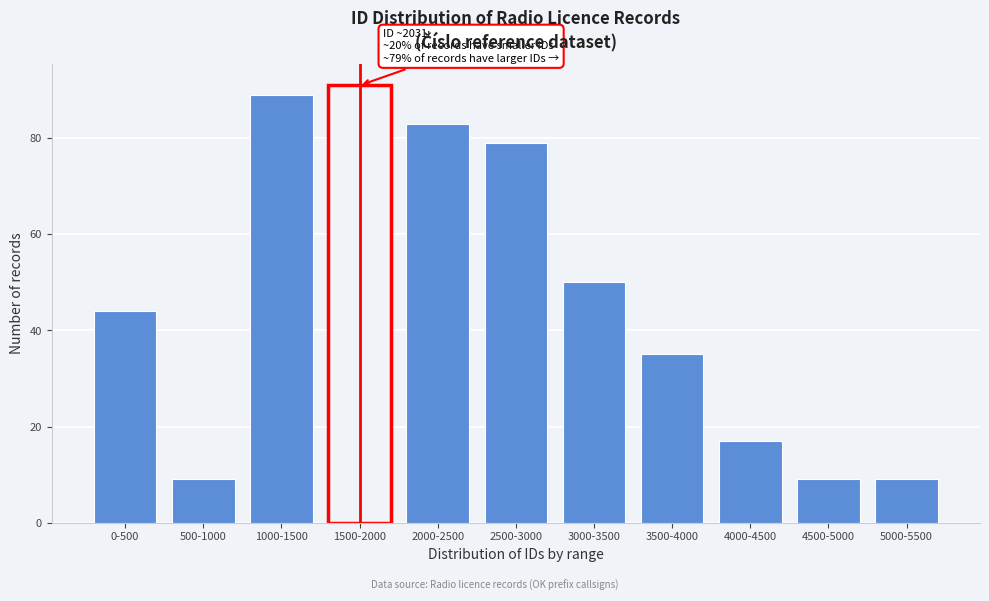

Reading left to right, list all the values displayed in this chart.

0-500=44	500-1000=9	1000-1500=89	1500-2000=91	2000-2500=83	2500-3000=79	3000-3500=50	3500-4000=35	4000-4500=17	4500-5000=9	5000-5500=9